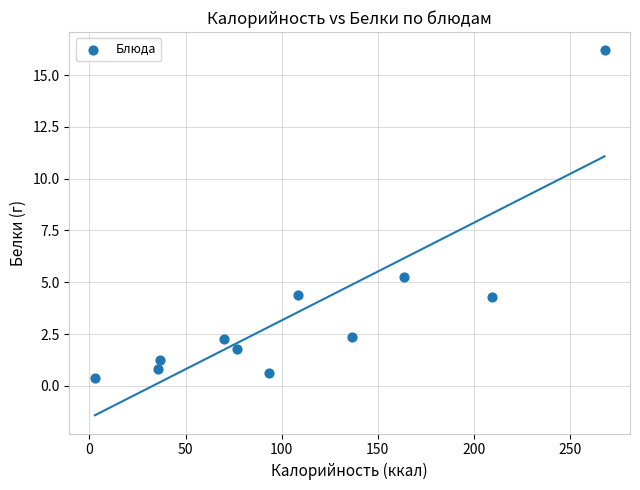

What is the range of X values (max minus min)?

265.2